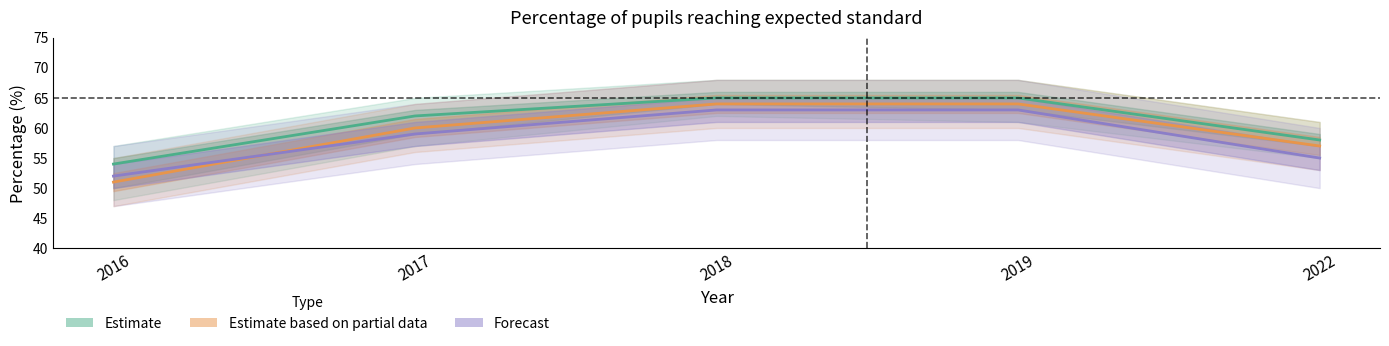

True or false: England (Estimate) and Predominantly Rural (Forecast) cross at least once.

False